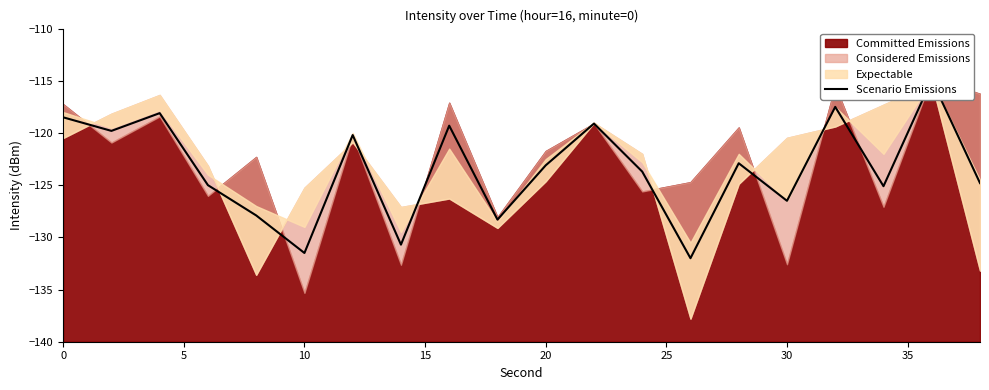

Reading left to right, list all the values displayed in this chart.

-118.5	-119.8	-118.1	-125.0	-127.9	-131.5	-120.2	-130.7	-119.3	-128.3	-123.1	-119.1	-123.7	-132.0	-122.9	-126.5	-117.5	-125.1	-114.9	-124.8